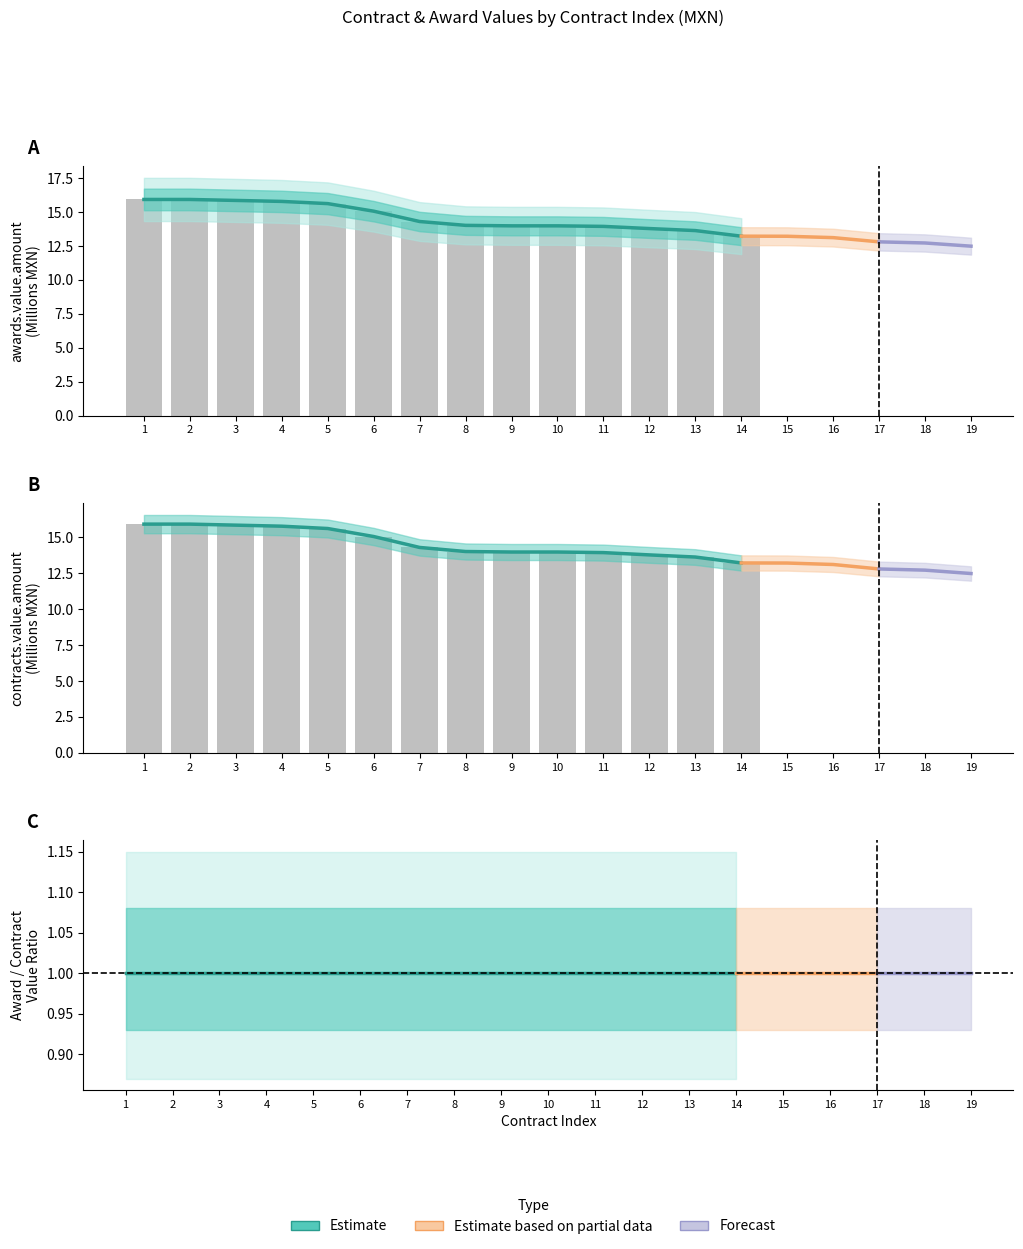

What is the sum of all awards.value.amount values?

205.0